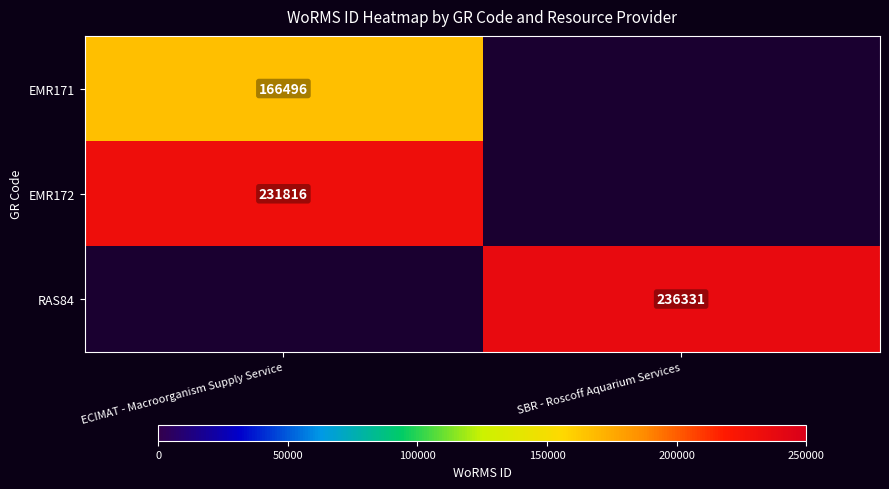

Count the number of categories in the chart.

2